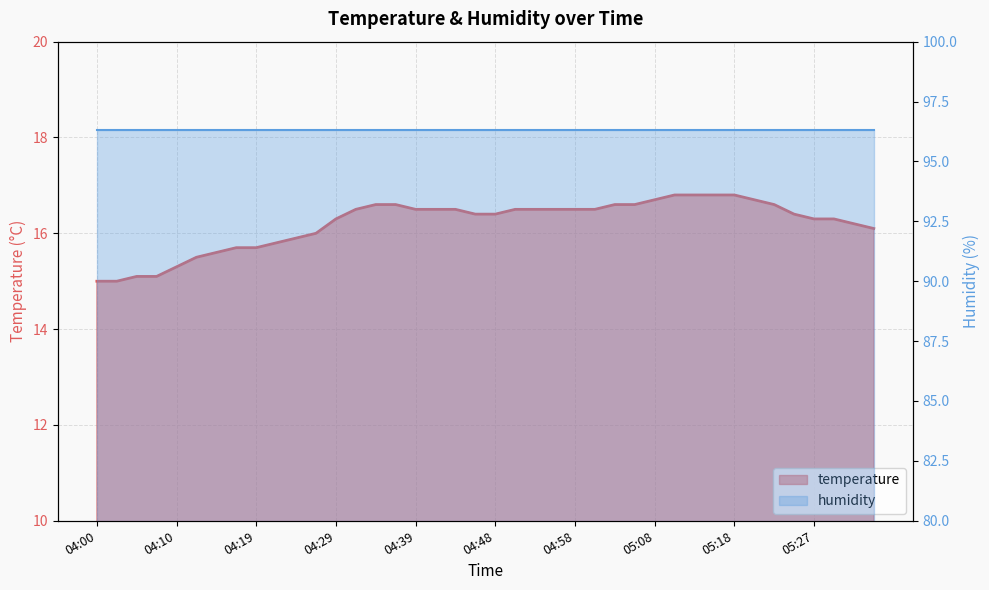

True or false: the data has more than 2 interior local peaks.

False